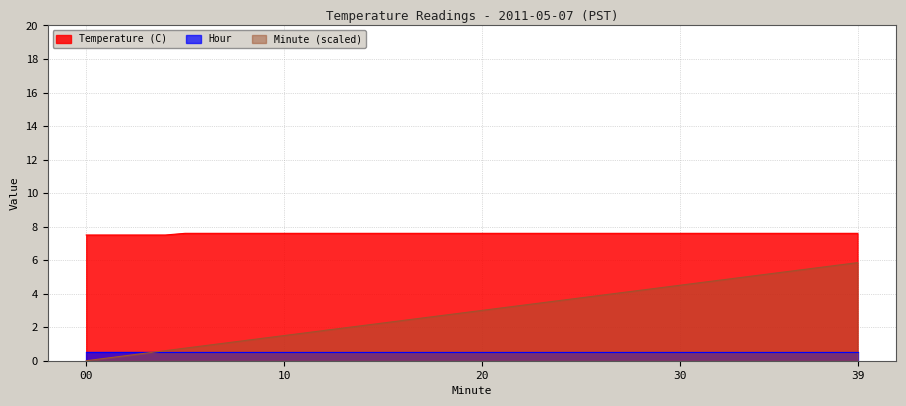

What are all the series names shown in the legend?

Temperature (C), Hour, Minute (scaled)